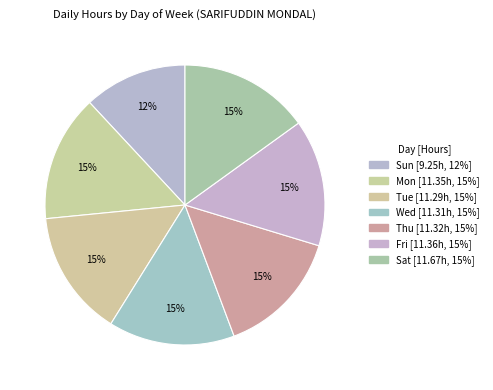

Is there any slice that represents more than half of the pie?

No